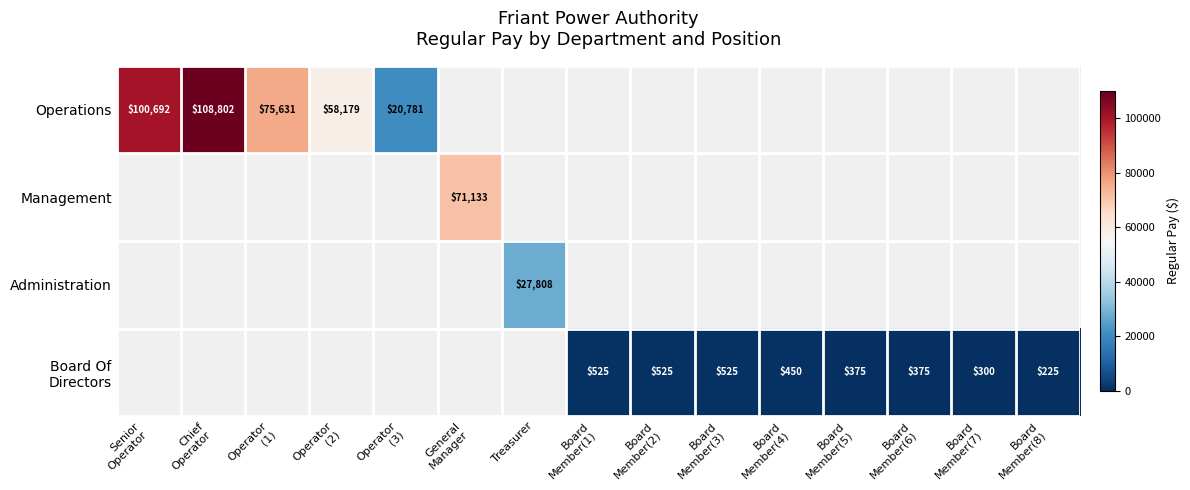

Rank the series by their maximum value, from highest to lowest.

Operations, Management, Administration, Board Of Directors